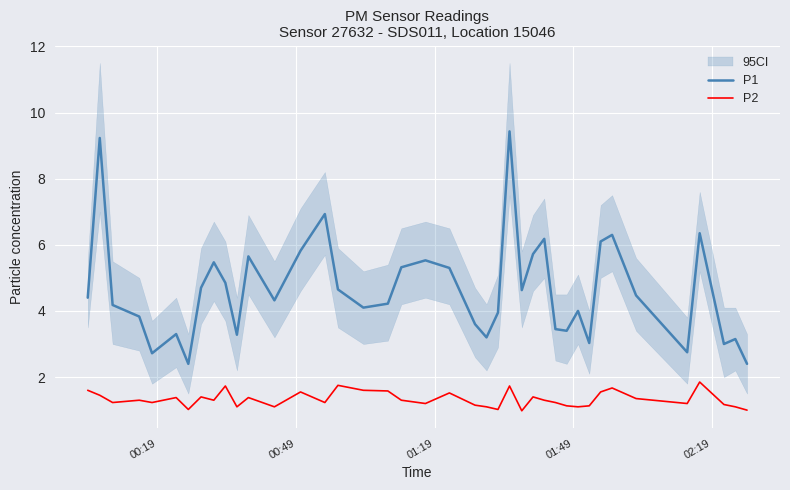

What is the minimum value for P2?

1.0